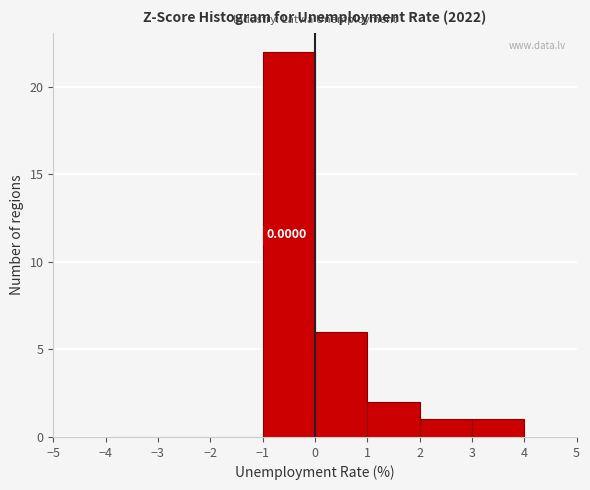

Over which range of the x-axis is the bar tallest?

-1 to 0